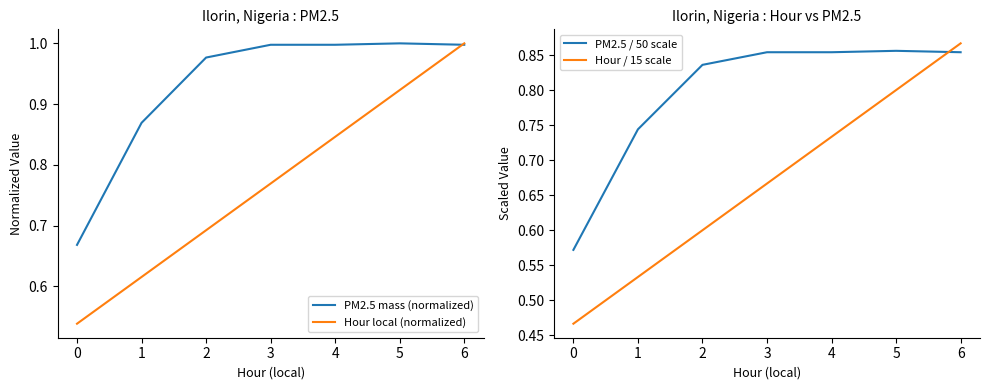

True or false: Hour / 15 scale has a value of 0.3 at 5.

False